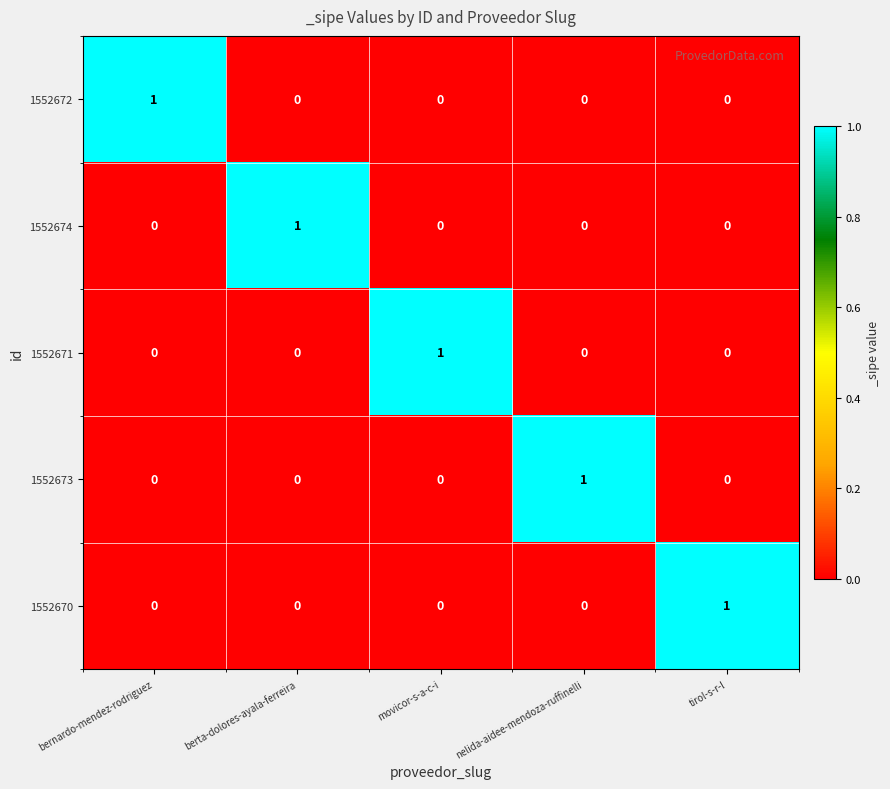

At how many categories does at least one series exceed 0?

5